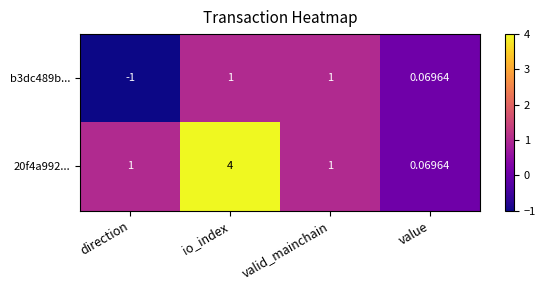

Is the value of 20f4a992... at direction greater than the value of b3dc489b... at direction?

Yes